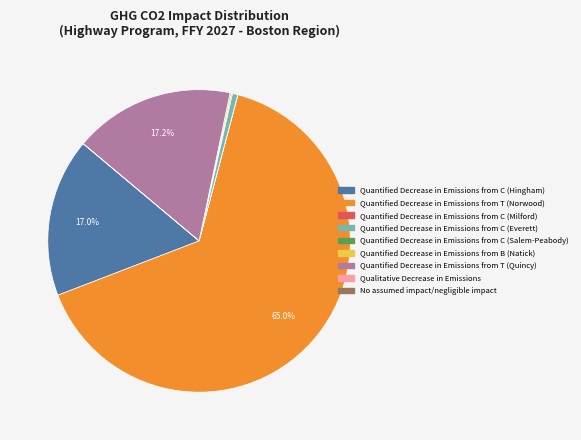

What percentage is the Quantified Decrease in Emissions from T (Quincy) slice, to the nearest percent?

17%